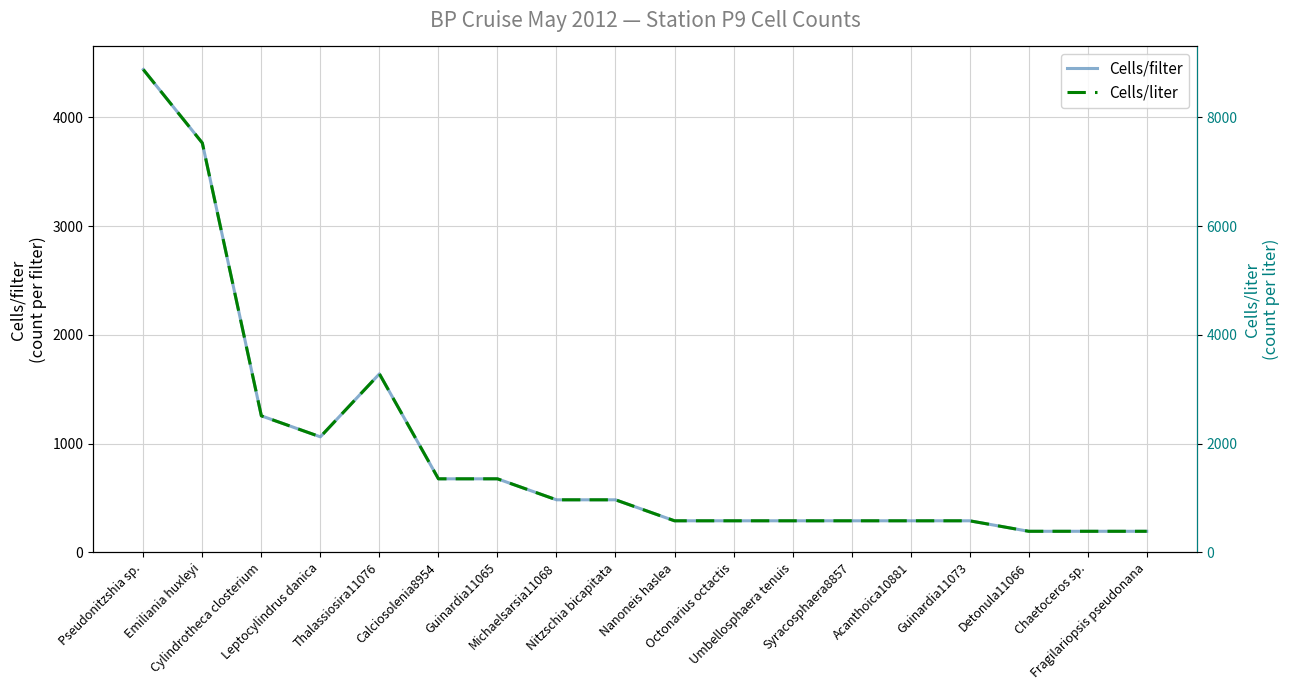

The value of Cells/filter at Nanoneis haslea is 289.5. True or false?

True